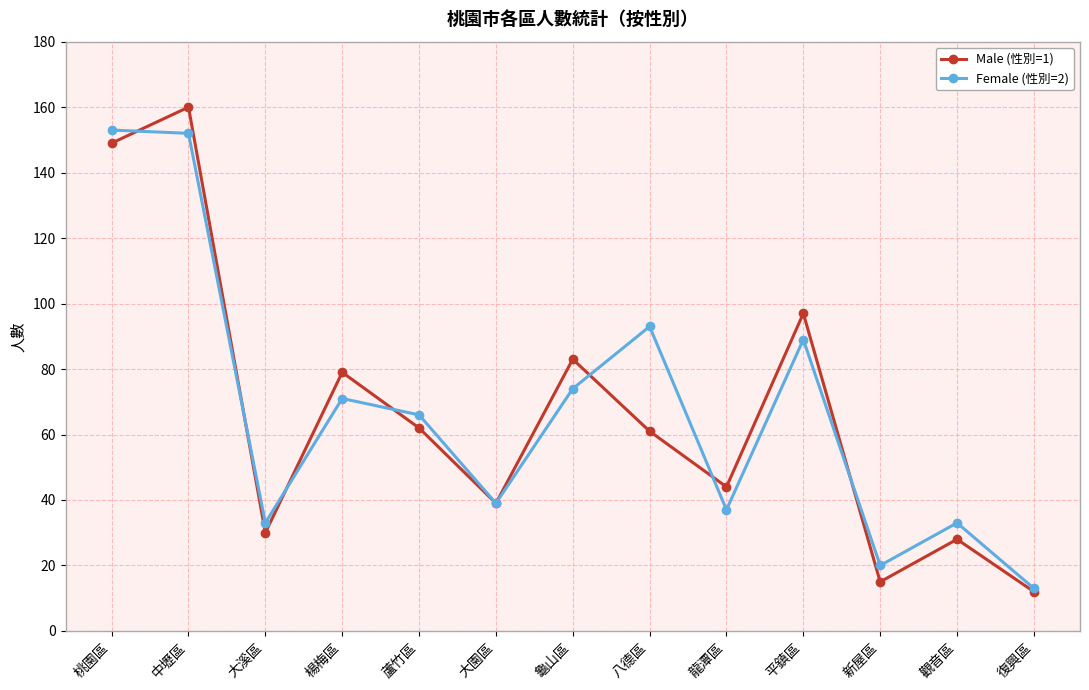

Reading right to left, extract all data points from this chart.

Male (性別=1): 12	28	15	97	44	61	83	39	62	79	30	160	149
Female (性別=2): 13	33	20	89	37	93	74	39	66	71	33	152	153